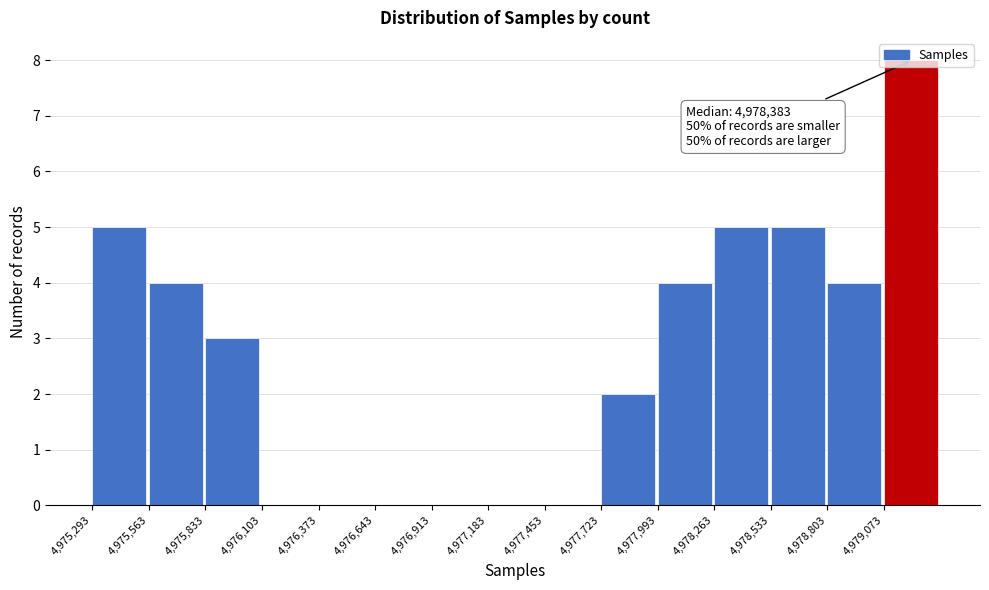

Which range on the x-axis has the tallest bar?

4979050 to 4979350